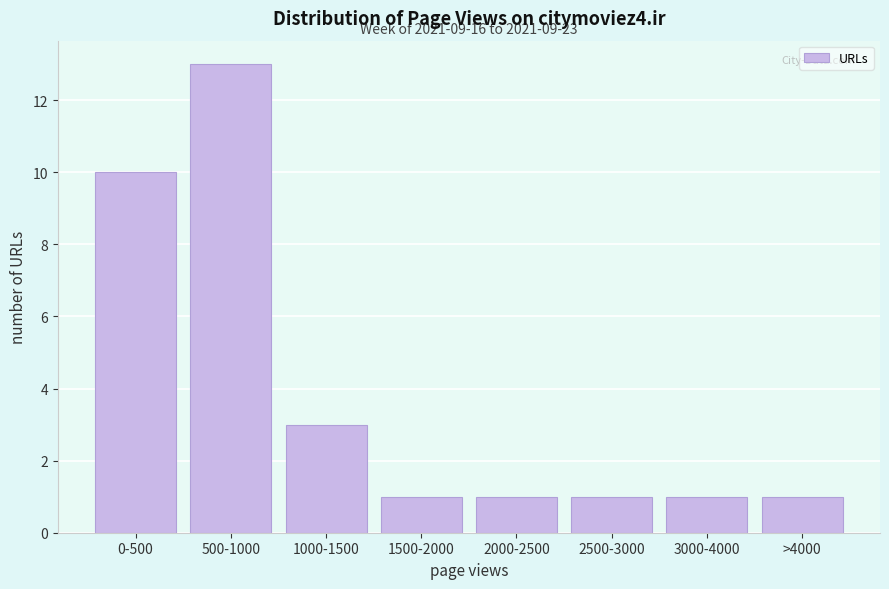

Reading right to left, transcribe all the data shown in this chart.

1	1	1	1	1	3	13	10